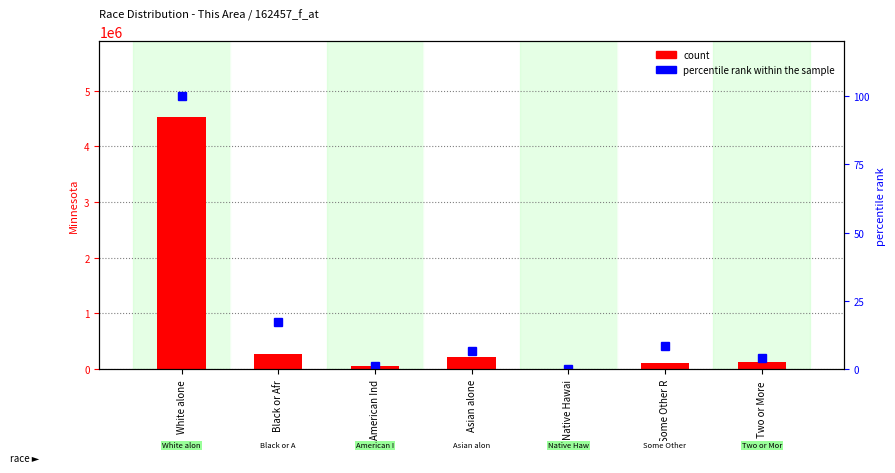

Is the value of percentile rank within the sample at American Ind greater than the value of Minnesota count at Native Hawai?

No